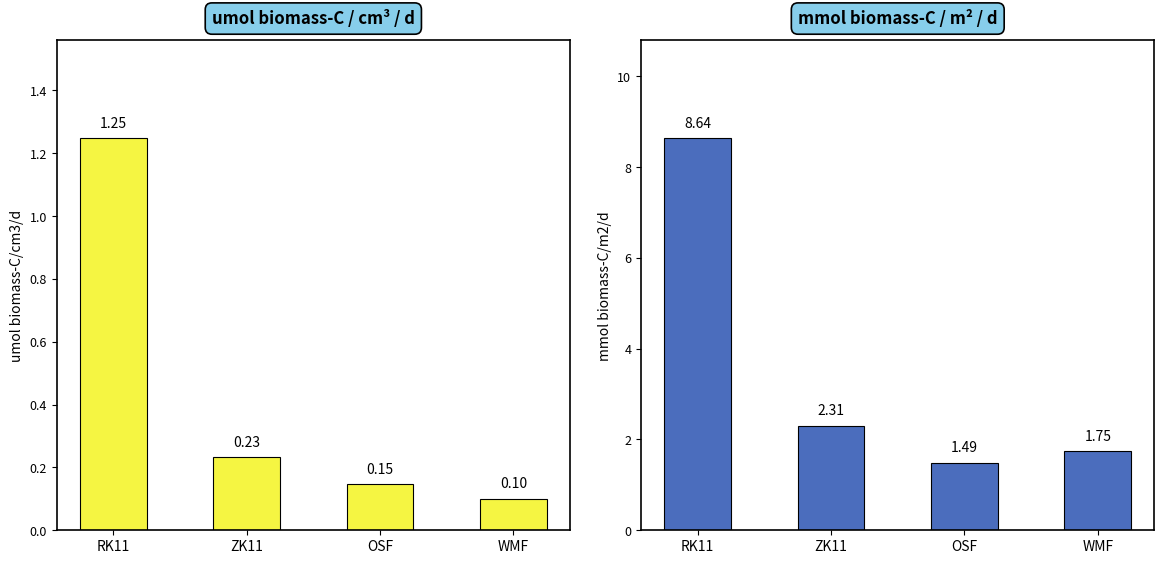

What is the spread (max minus min) of values at OSF?

1.3